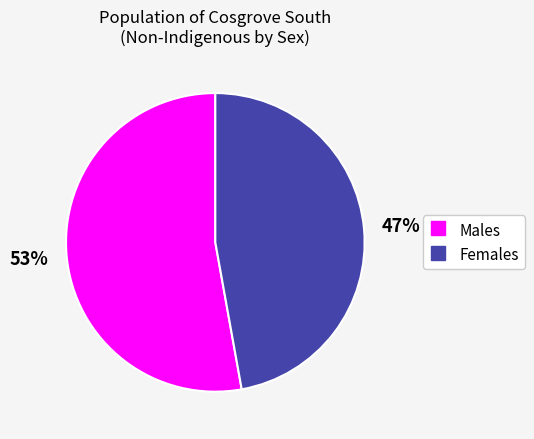

What is the ratio of the value at Females to the value at Males?

0.9